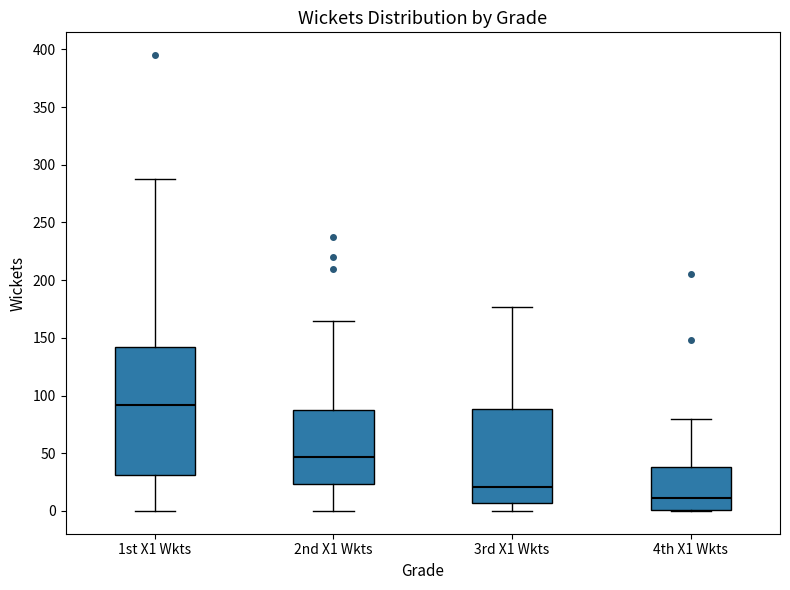

Reading left to right, transcribe this box plot: for each box, give where its median line is, the range the box spans, and where its two whiskers end, as read against the y-axis. The values are not printed on the chart, so give them approximately, as read against the axis.

1st X1 Wkts: median 90, box 30 to 140, whiskers 0 to 290
2nd X1 Wkts: median 45, box 25 to 85, whiskers 0 to 165
3rd X1 Wkts: median 20, box 5 to 90, whiskers 0 to 175
4th X1 Wkts: median 10, box 0 to 40, whiskers 0 to 80